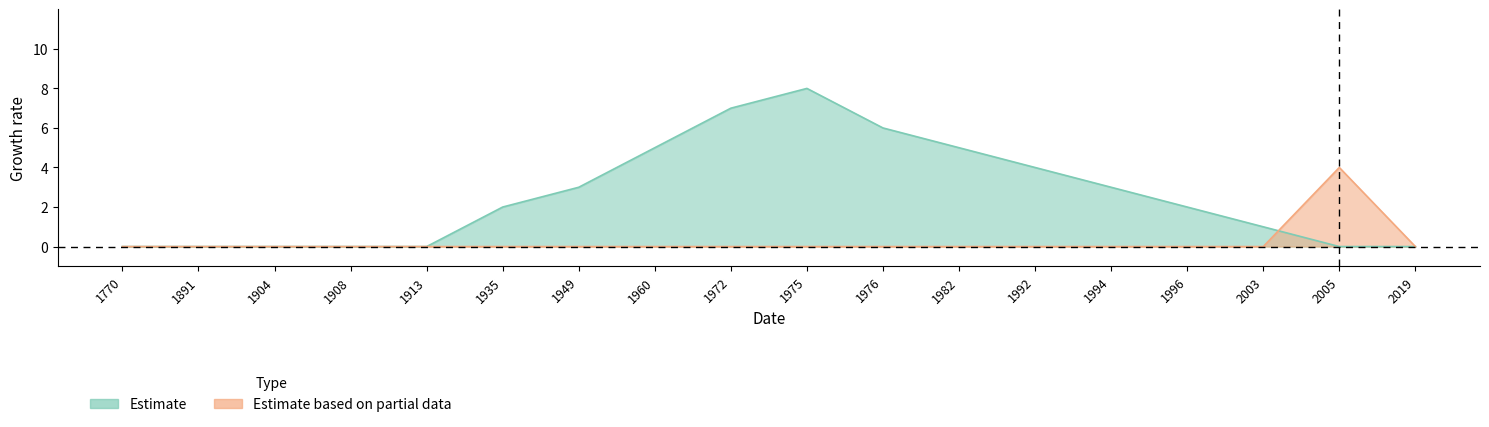

Reading left to right, extract all data points from this chart.

Estimate: 1770=0	1891=0	1904=0	1908=0	1913=0	1935=2	1949=3	1960=5	1972=7	1975=8	1976=6	1982=5	1992=4	1994=3	1996=2	2003=1	2005=0	2019=0
Estimate based on partial data: 1770=0	1891=0	1904=0	1908=0	1913=0	1935=0	1949=0	1960=0	1972=0	1975=0	1976=0	1982=0	1992=0	1994=0	1996=0	2003=0	2005=4	2019=0